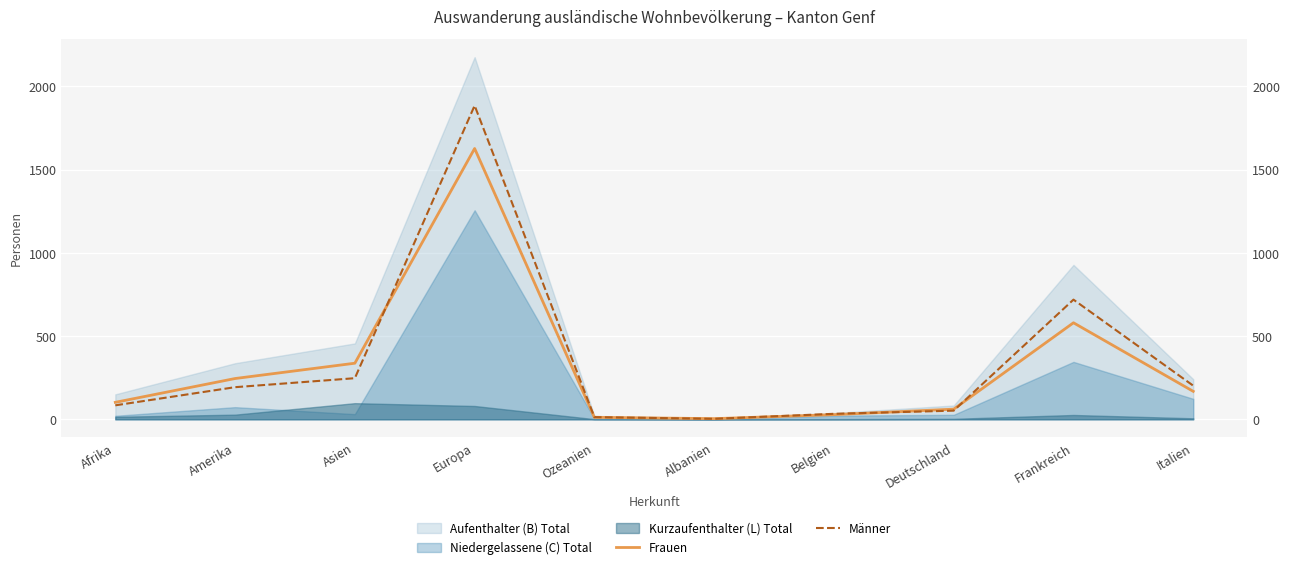

Is the value of Frauen at Belgien greater than the value of Männer at Europa?

No